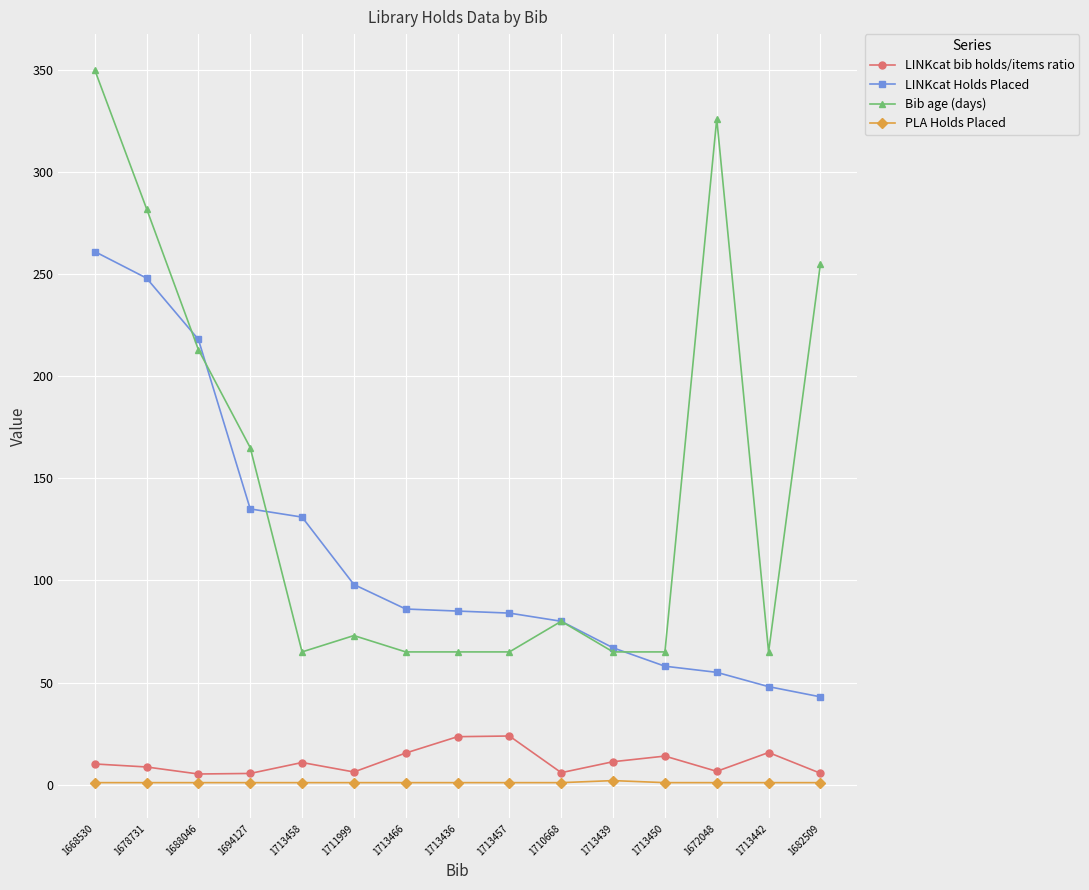

Is it true that LINKcat Holds Placed equals 45.7 at 1710668?

False